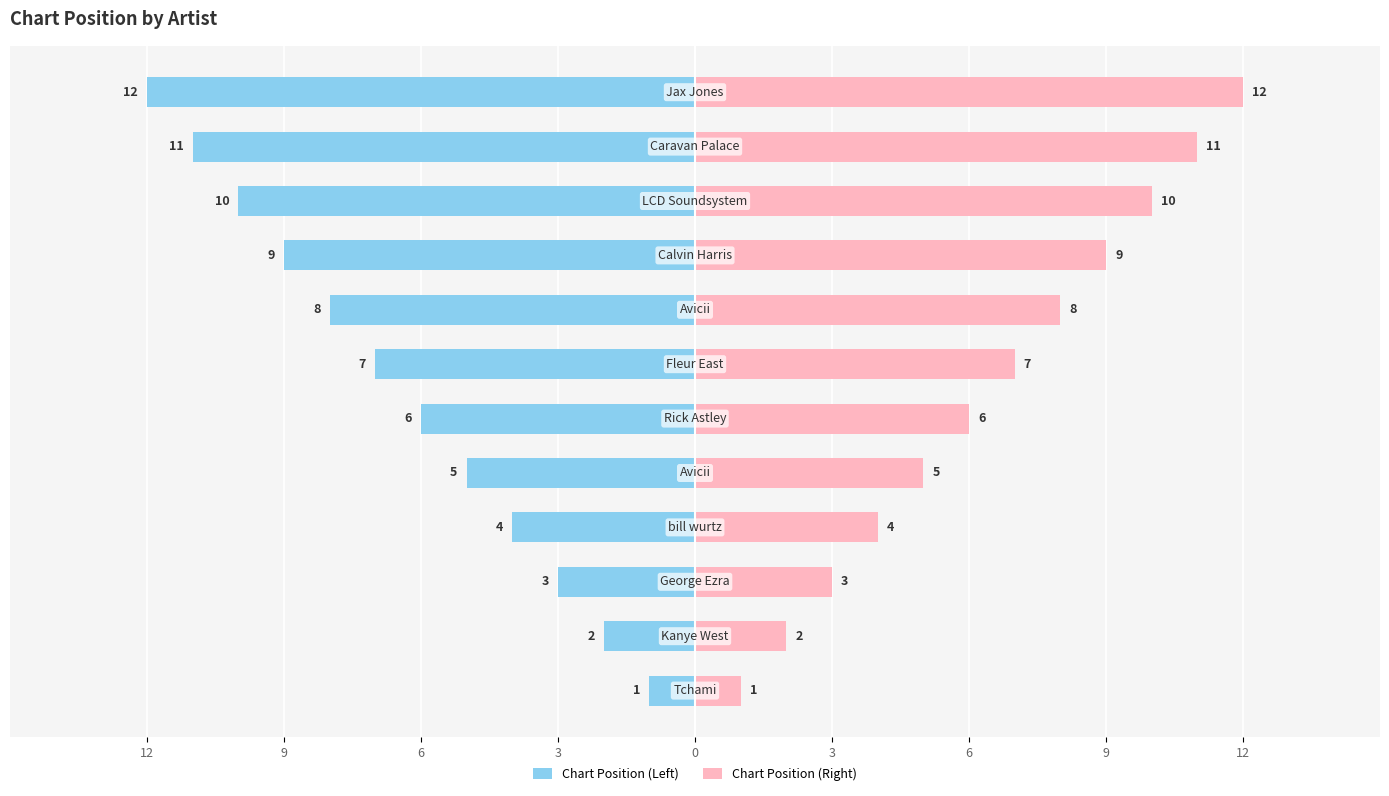

What is the average value of the Chart Position (Right) series?

6